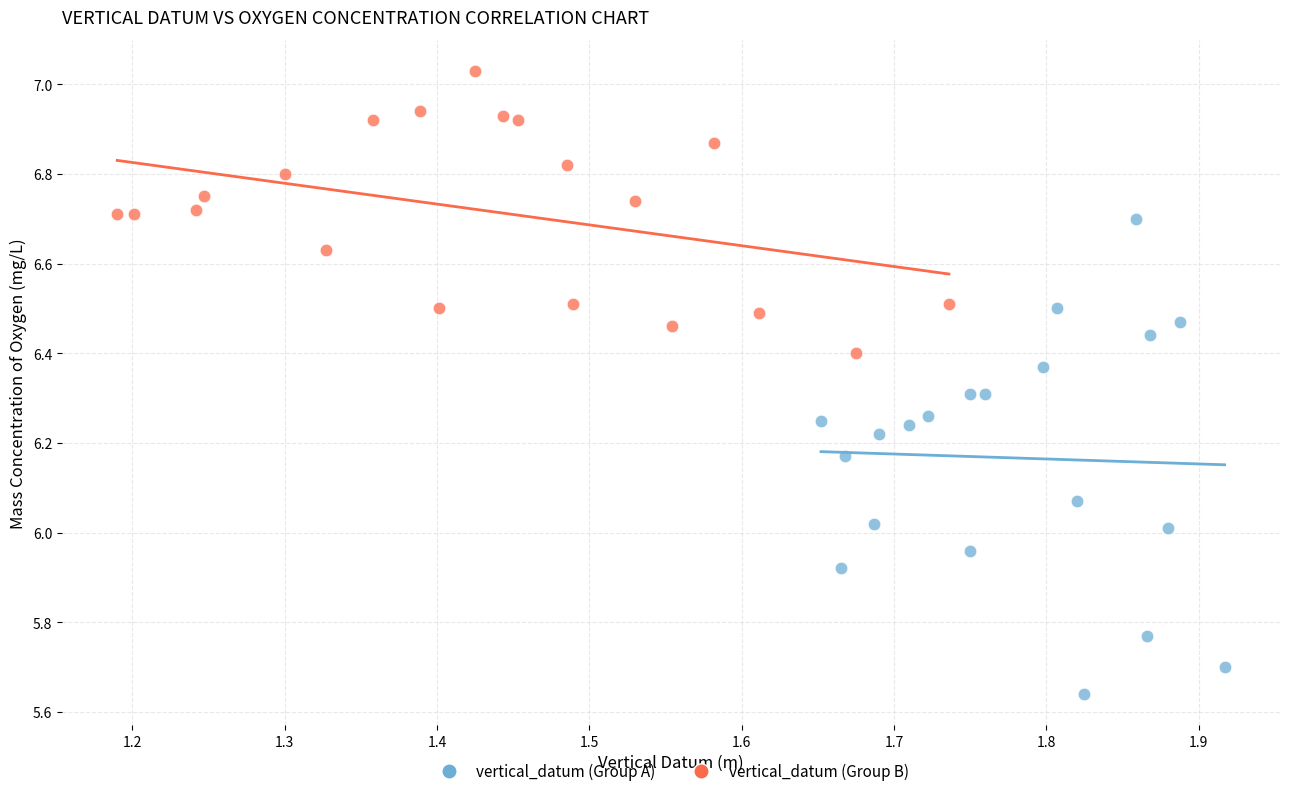

What are all the series names shown in the legend?

vertical_datum (Group A), vertical_datum (Group B)